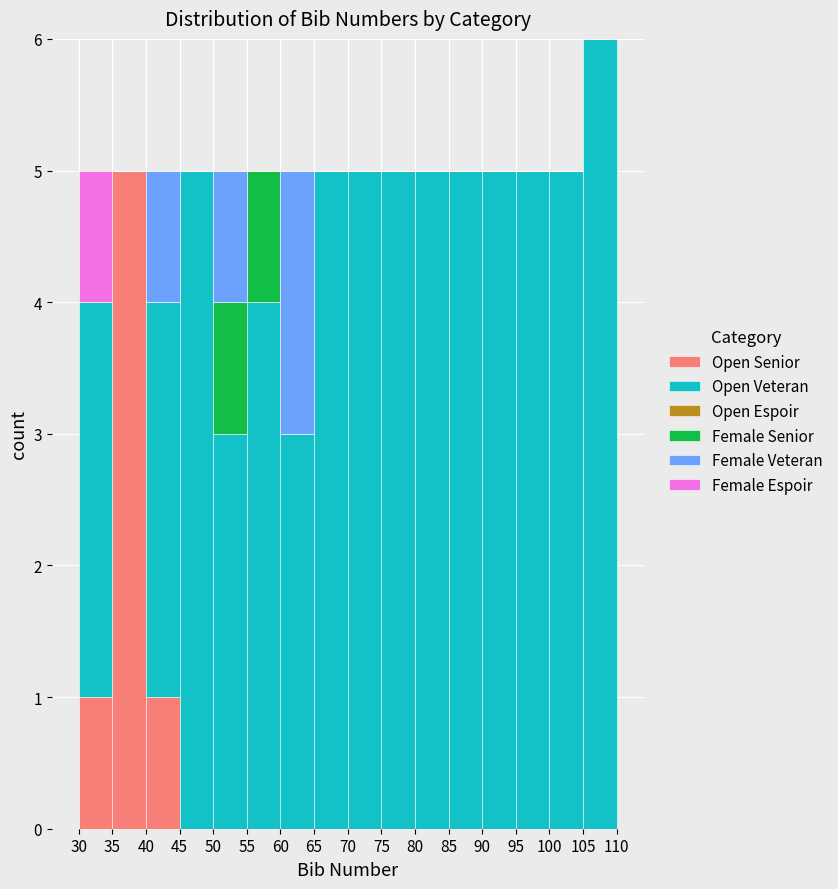

Reading left to right, transcribe this chart: for each stacked bar, give the range it covers on the x-axis and its total height. The values are not printed on the chart, so give them approximately, as read against the axis.

30 to 35: 5
35 to 40: 5
40 to 45: 5
45 to 50: 5
50 to 55: 5
55 to 60: 5
60 to 65: 5
65 to 70: 5
70 to 75: 5
75 to 80: 5
80 to 85: 5
85 to 90: 5
90 to 95: 5
95 to 100: 5
100 to 105: 5
105 to 110: 6